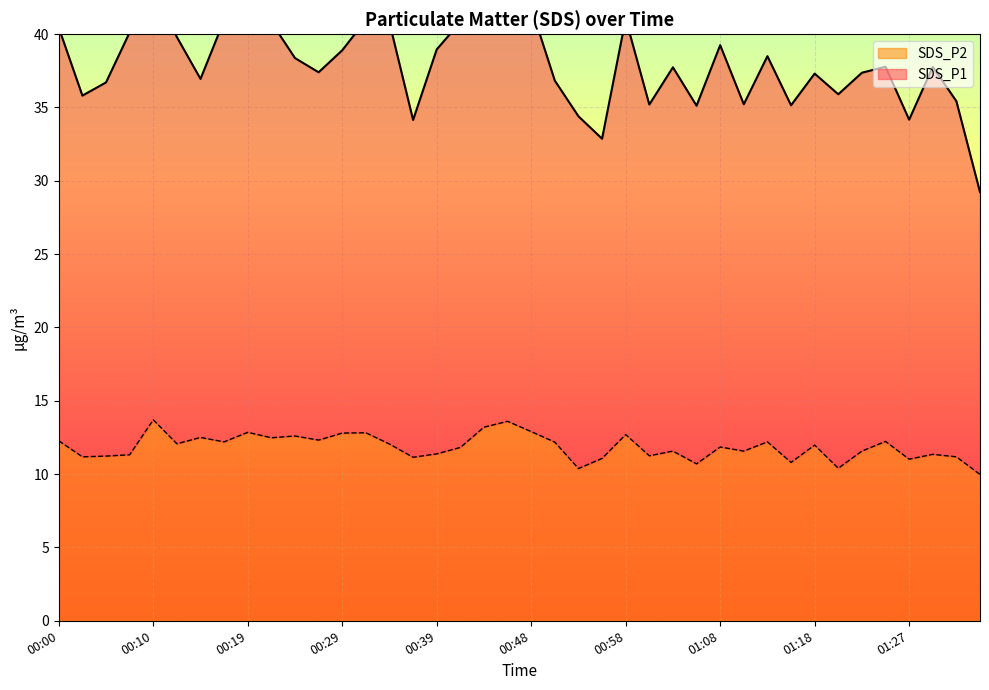

What is the label of the 26th point from the left?

01:01